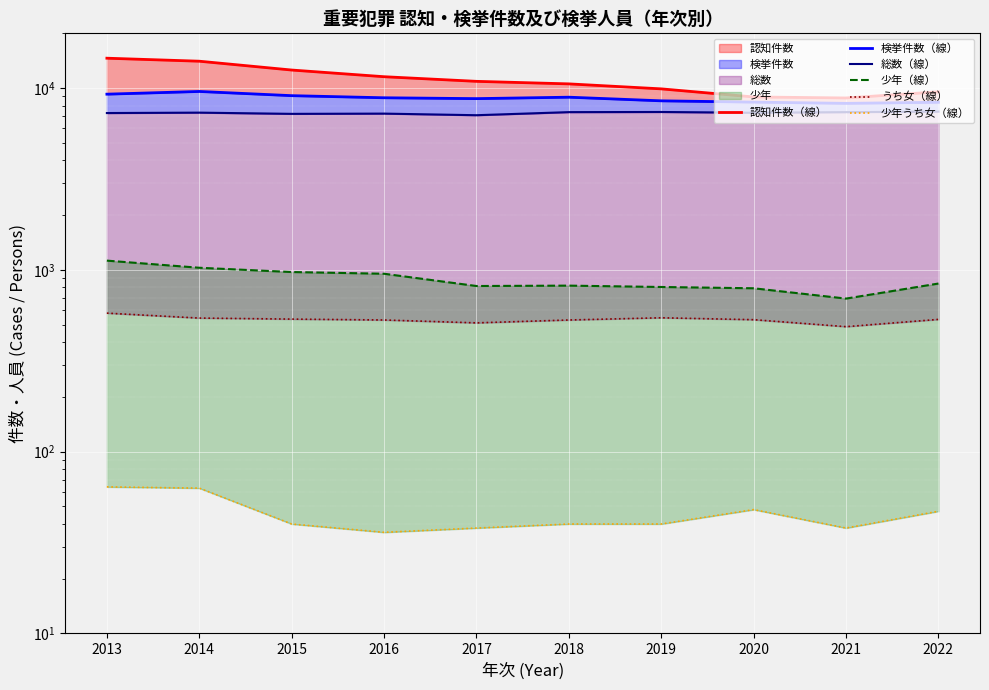

Reading left to right, list all the values displayed in this chart.

認知件数（線）: 14596	14051	12565	11546	10888	10544	9899	8935	8821	9535
検挙件数（線）: 9255	9579	9082	8843	8747	8908	8507	8369	8240	8353
総数（線）: 7288	7326	7213	7236	7090	7373	7386	7317	7372	7422
少年（線）: 1124	1027	973	952	815	819	805	792	695	841
うち女（線）: 578	543	536	530	511	530	545	532	487	534
少年うち女（線）: 64	63	40	36	38	40	40	48	38	47